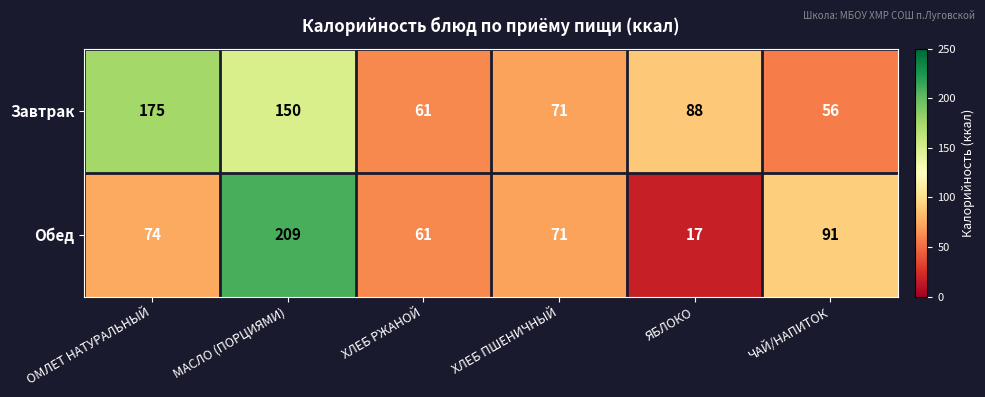

At which label is Обед closest to 113?

ЧАЙ/НАПИТОК